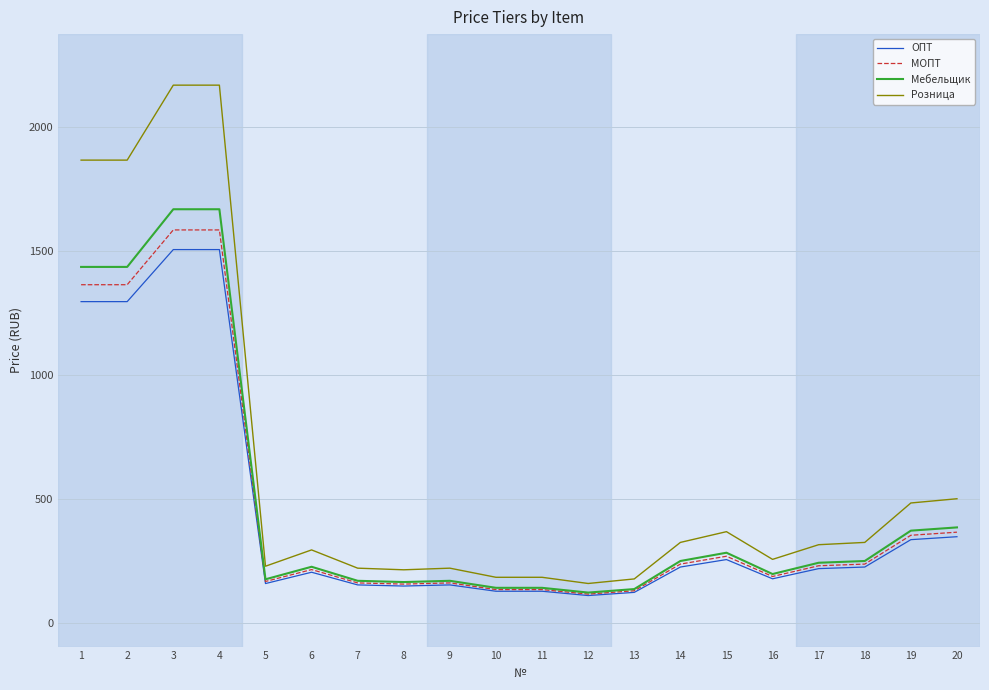

True or false: МОПТ and Розница cross at least once.

False